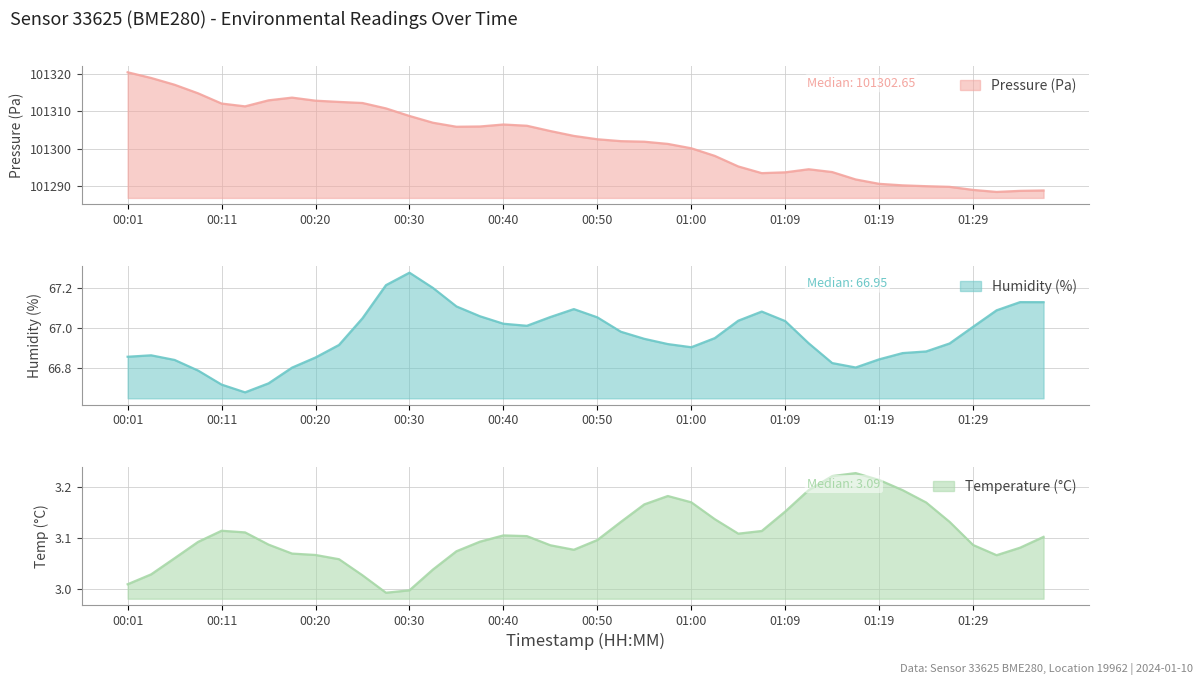

At which label does humidity reach its minimum?

00:13